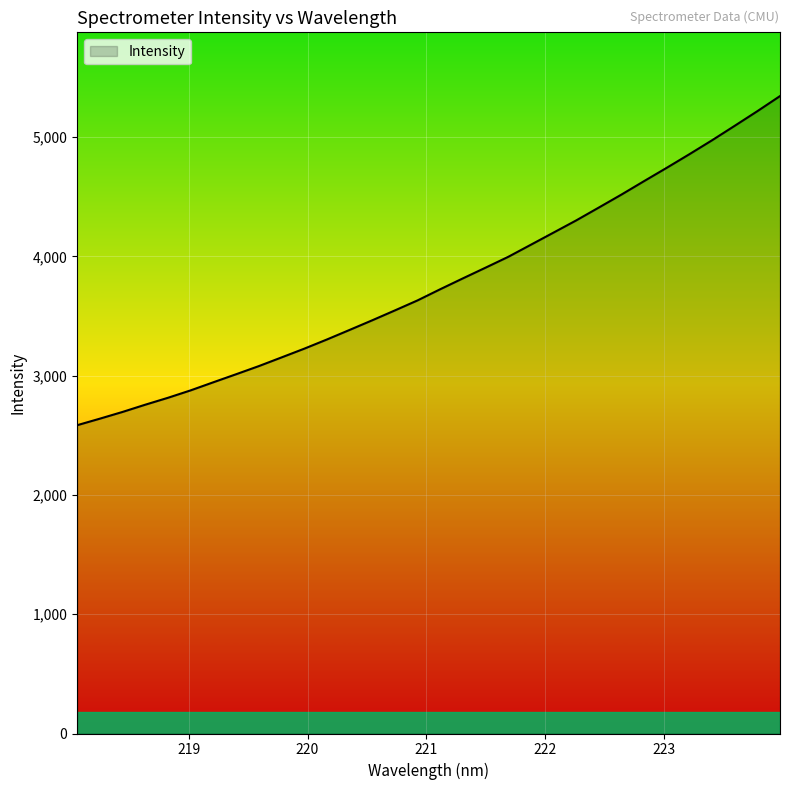

What is the minimum value shown in the chart?

2584.7